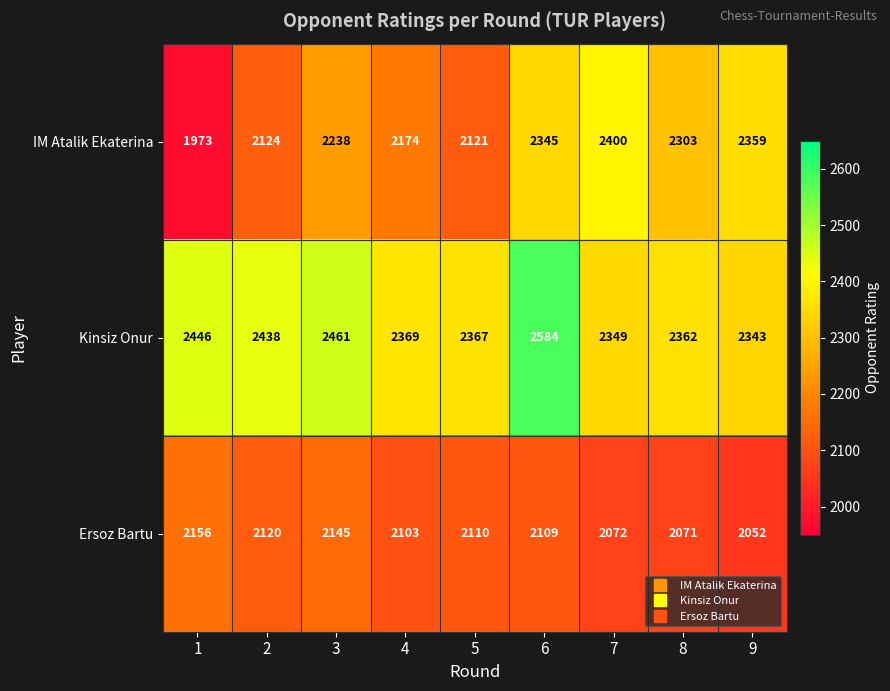

True or false: Ersoz Bartu has a value of 3420 at 2.

False